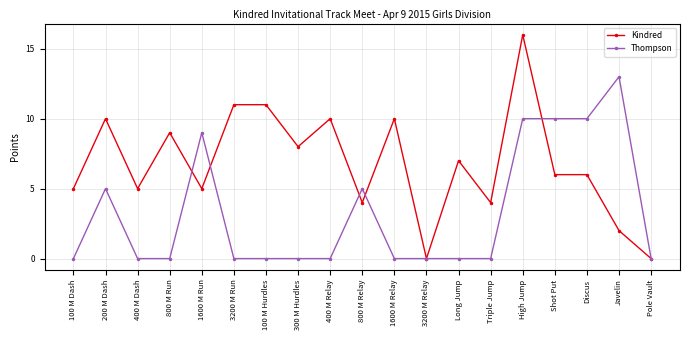

Rank the series by their maximum value, from lowest to highest.

Thompson, Kindred